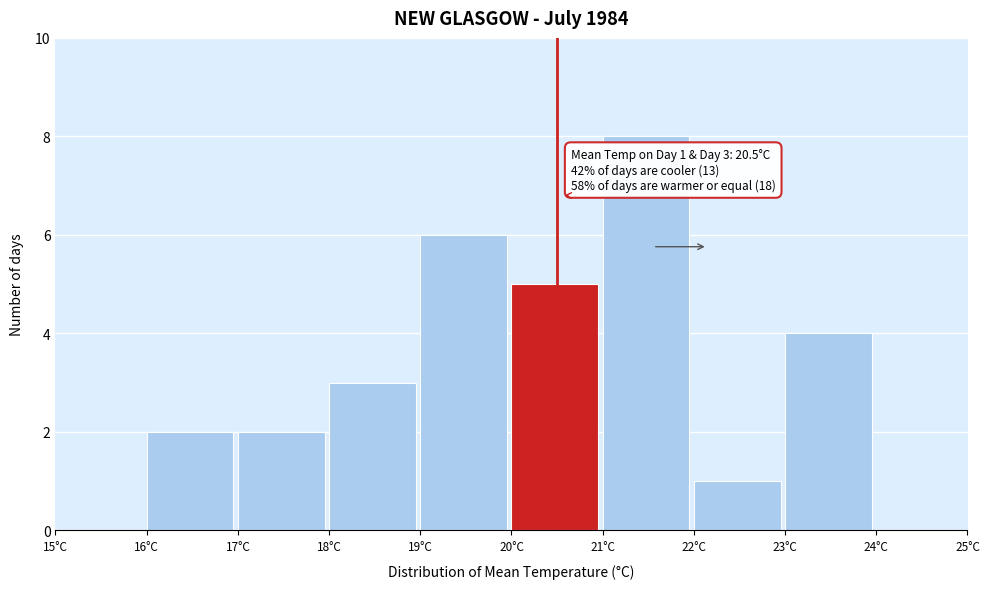

Which range on the x-axis has the tallest bar?

21 to 22